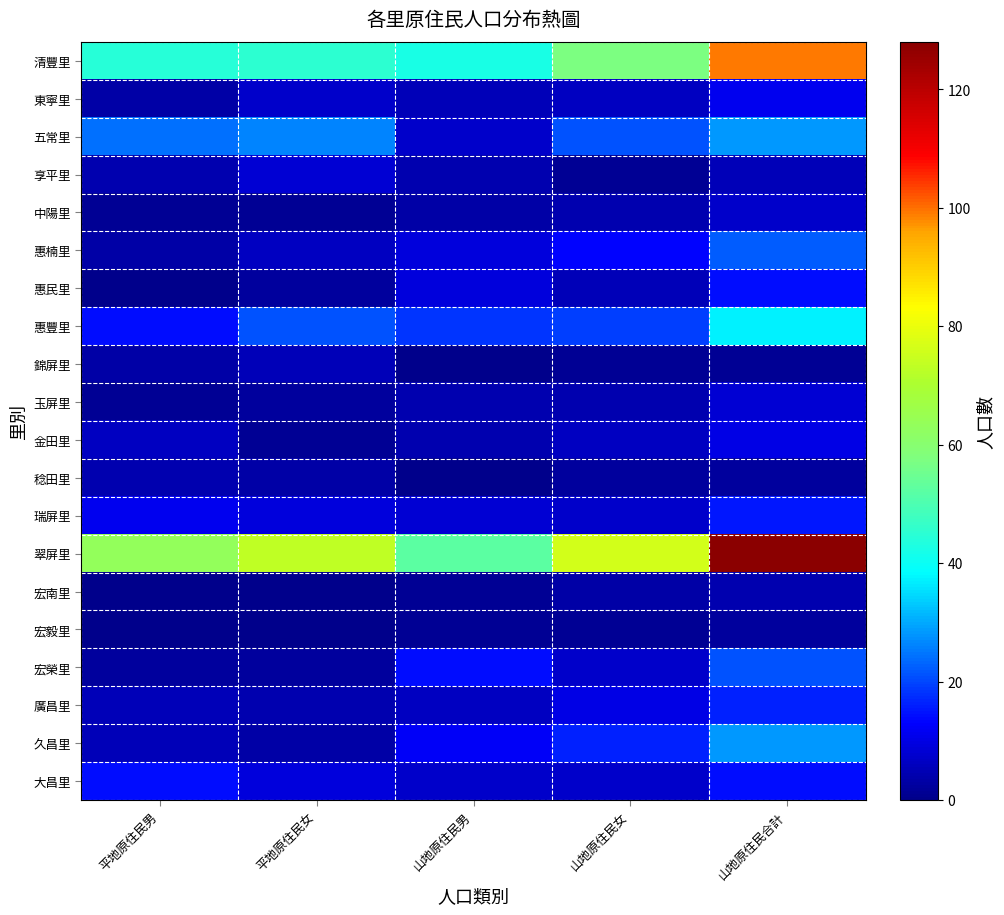

What is the total value across all series at 平地原住民男?

207